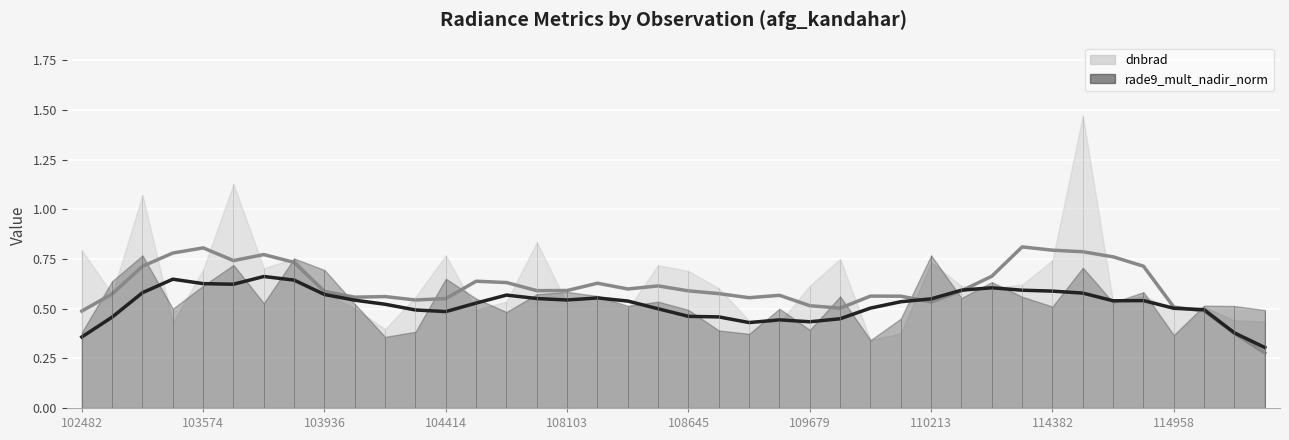

At which category is the sum across all series the highest?

114496